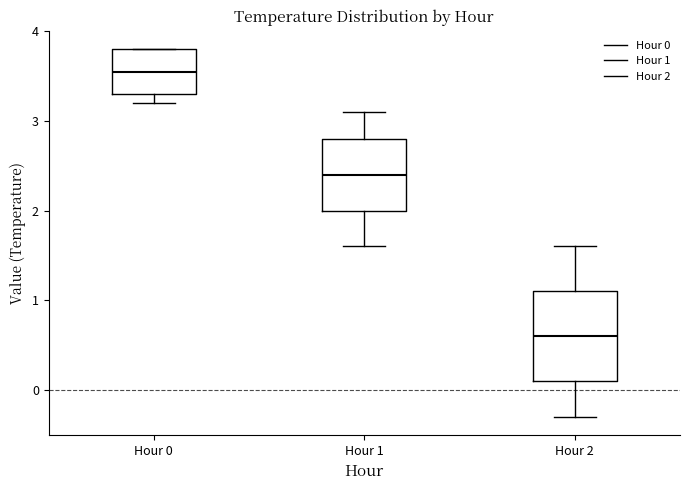

Which box is the tallest, from its lower edge to its upper edge?

Hour 2